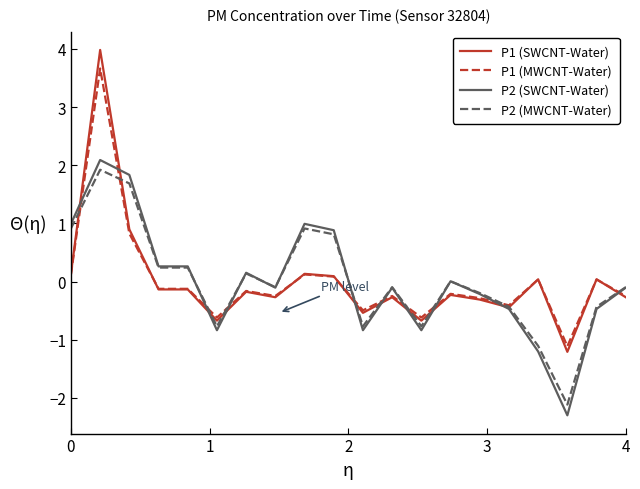

Which series has the widest spread of values?

P1 (SWCNT-Water)